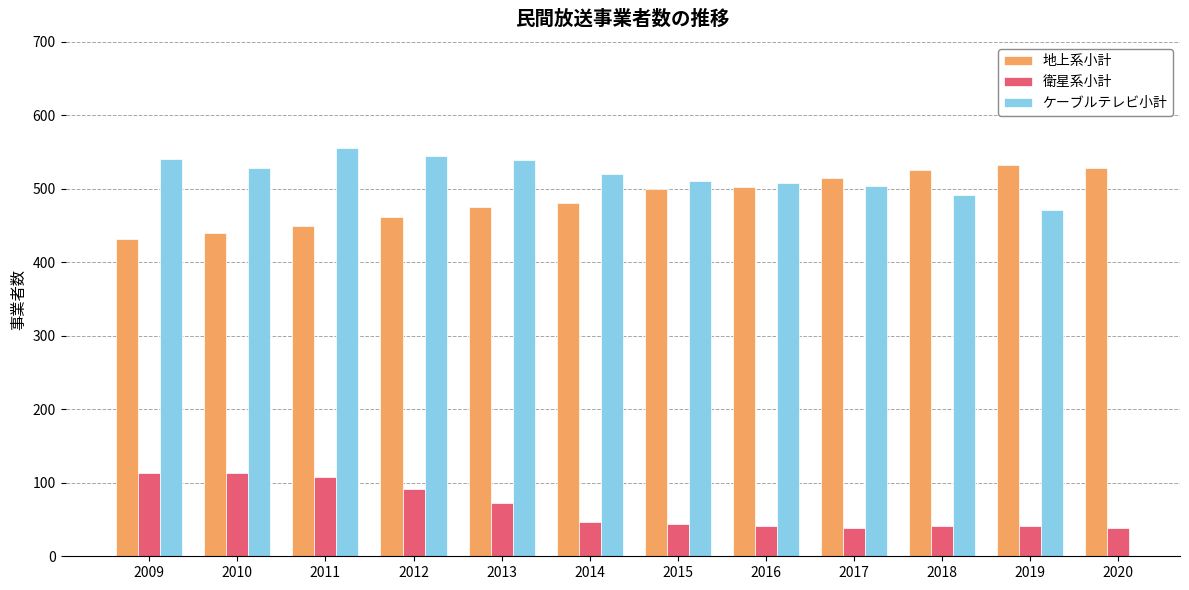

The value of ケーブルテレビ小計 at 2017 is 314.9. True or false?

False